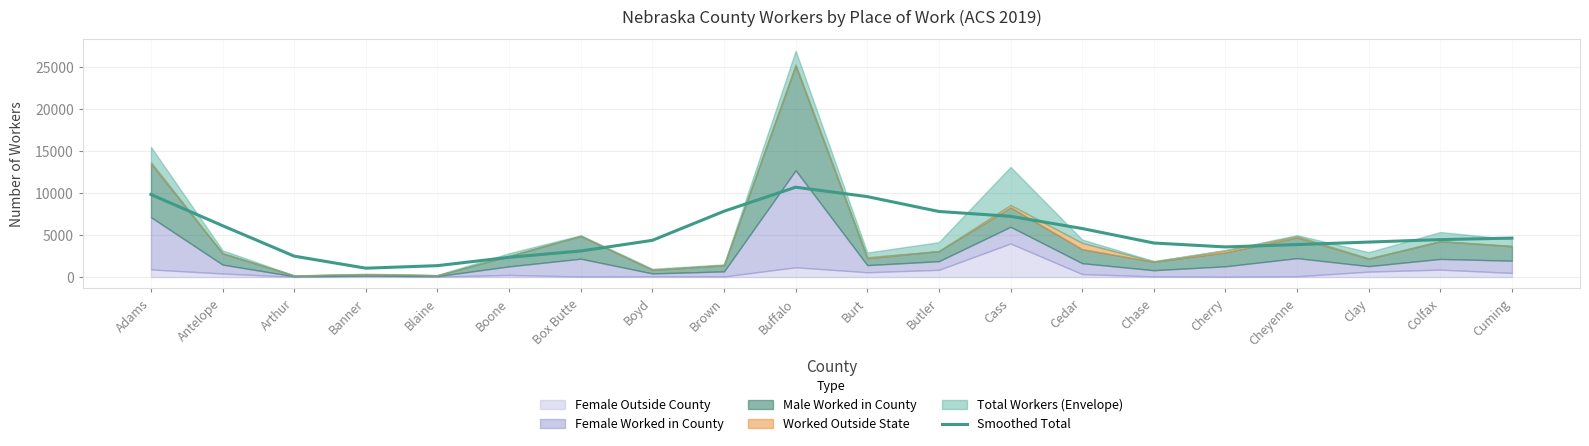

Where is the first local maximum?

Buffalo